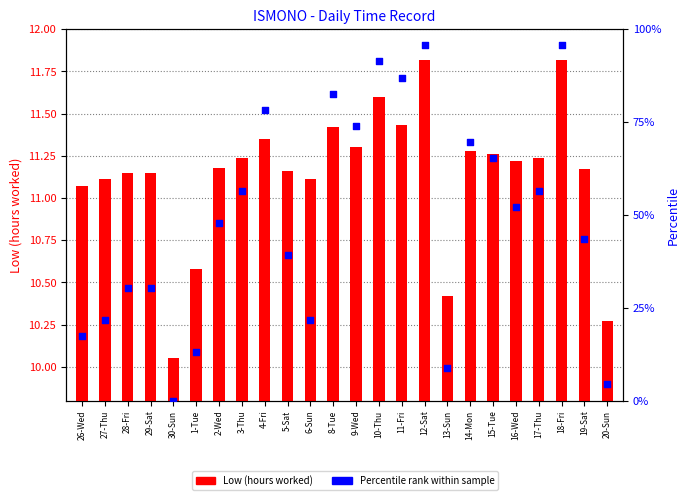

Which series reaches the minimum Y coordinate?

Percentile rank within sample